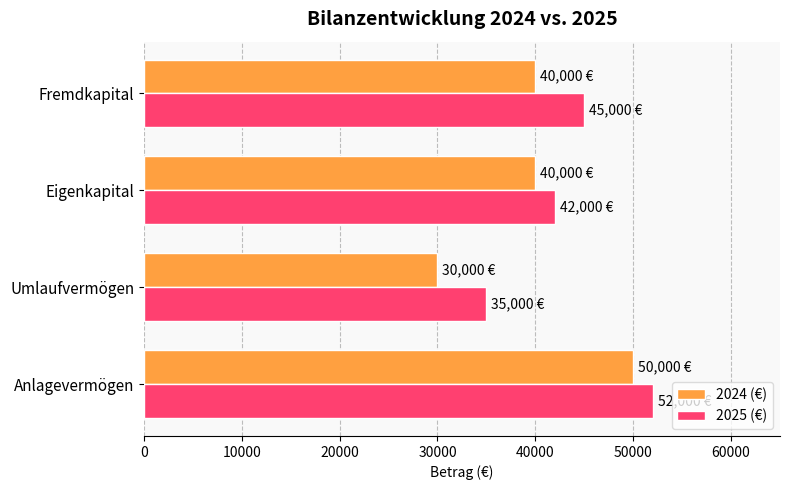

How many 2024 (€) values are between 40000 and 50000?

3